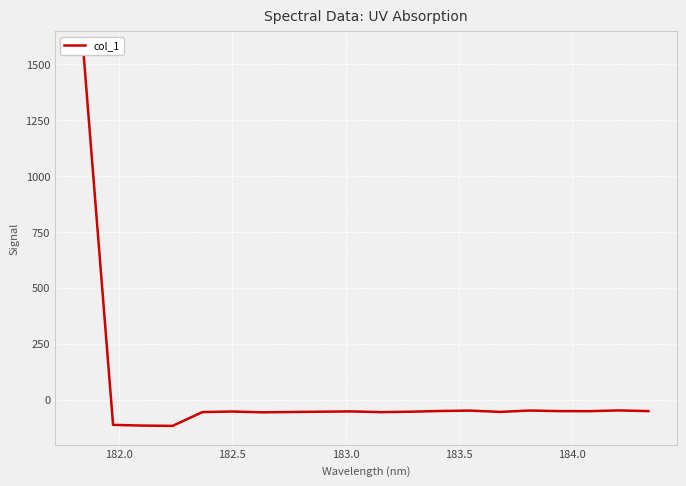

Count the number of values greater than -53.

8